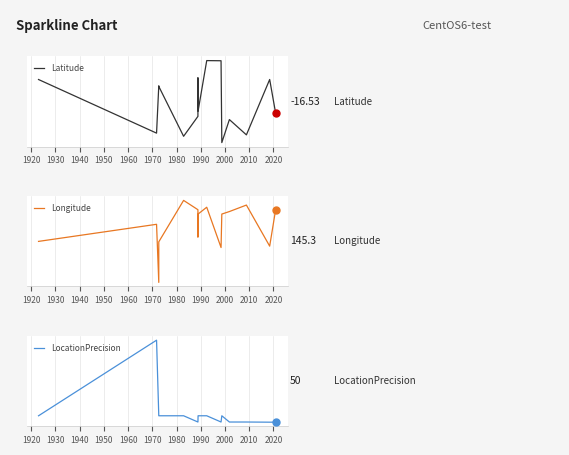

Reading right to left, list all the values displayed in this chart.

Latitude: -16.5	-16.4	-16.6	-16.5	-16.6	-16.4	-16.4	-16.5	-16.5	-16.4	-16.5	-16.6	-16.5	-16.5	-16.6	-16.4
Longitude: 145.3	145.2	145.3	145.3	145.3	145.2	145.3	145.3	145.3	145.2	145.3	145.3	145.2	145.1	145.3	145.2
LocationPrecision: 50.0	50.0	100.0	100.0	2000.0	100.0	2000.0	2000.0	100.0	100.0	100.0	2000.0	2000.0	2000.0	25000.0	2000.0